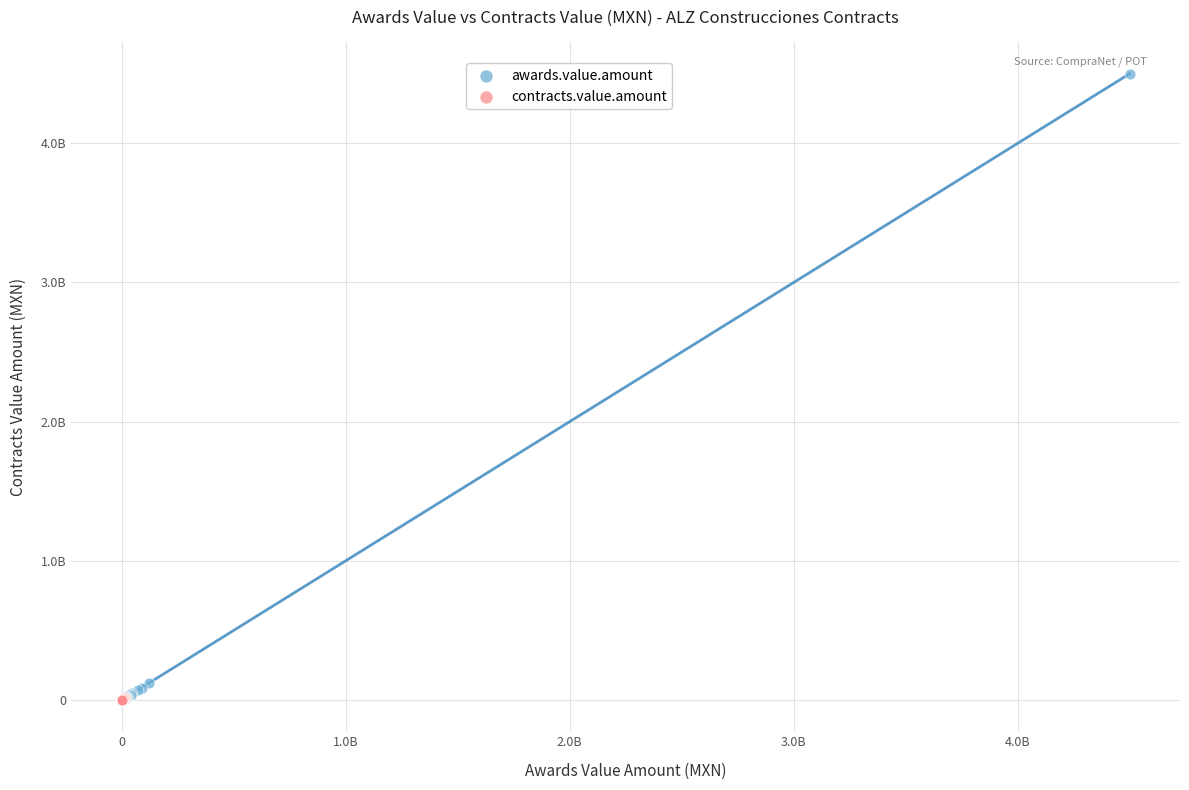

What are all the series names shown in the legend?

awards.value.amount, contracts.value.amount